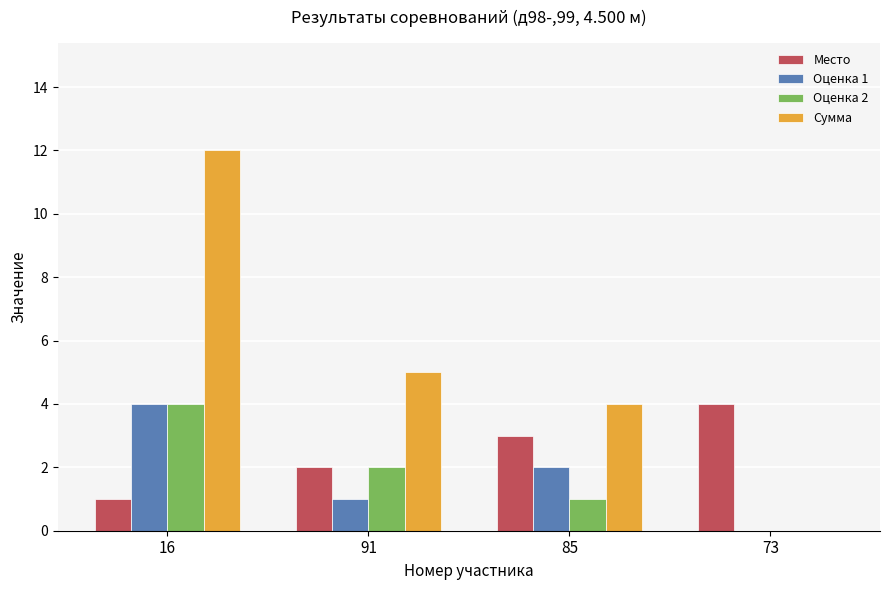

What is the total value across all series at 85?

10